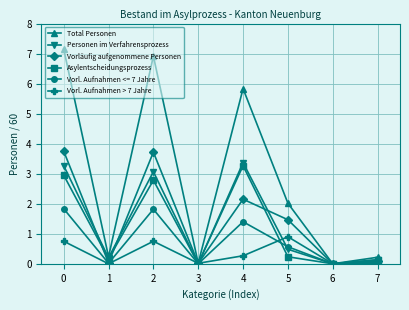

What is the maximum value shown in the chart?

7.2